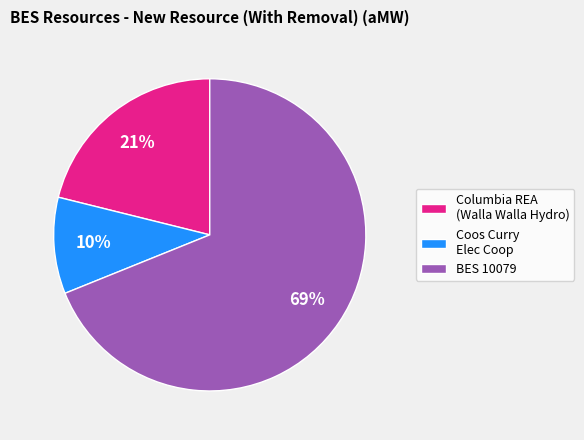

Does Coos Curry Elec Coop represent more than half of the total?

No